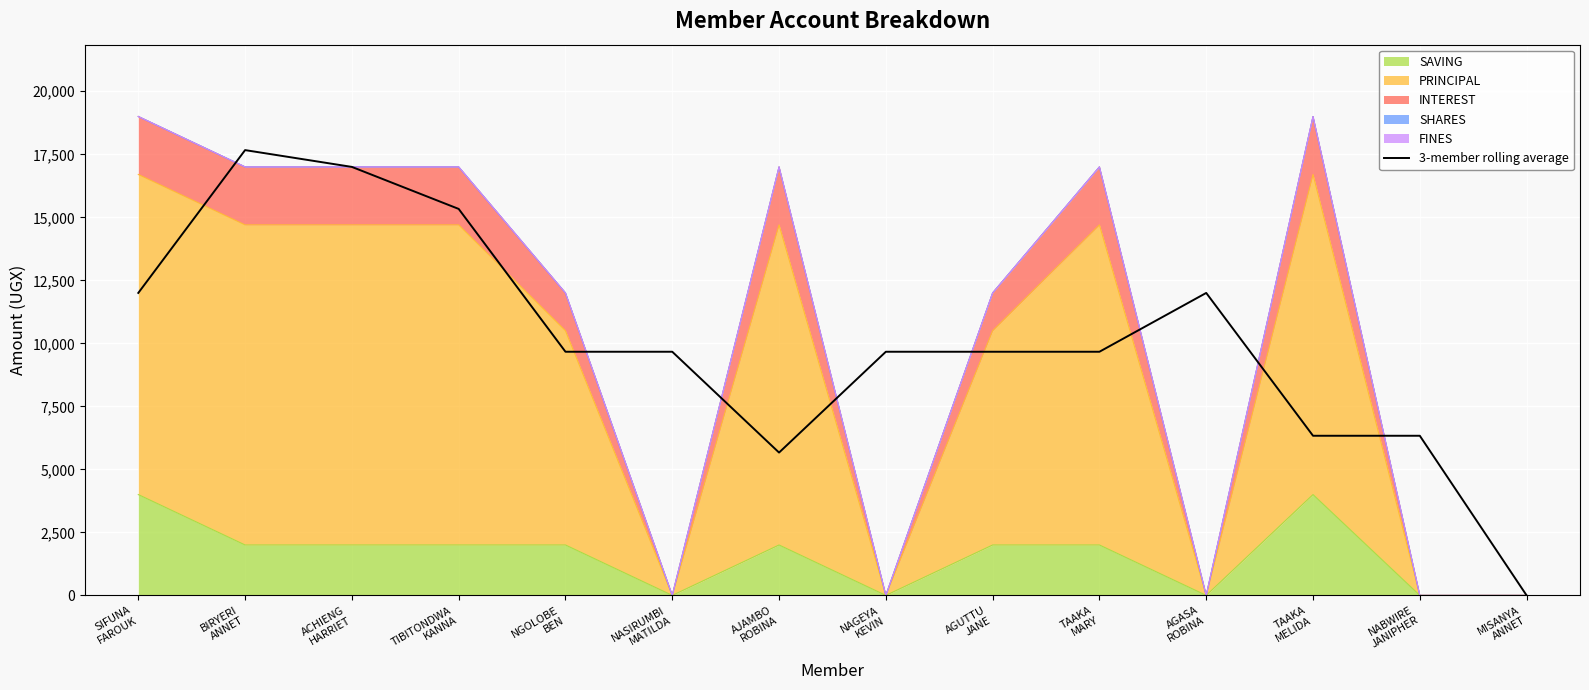

True or false: the data shows 13683.7 at NGOLOBE
BEN.

False